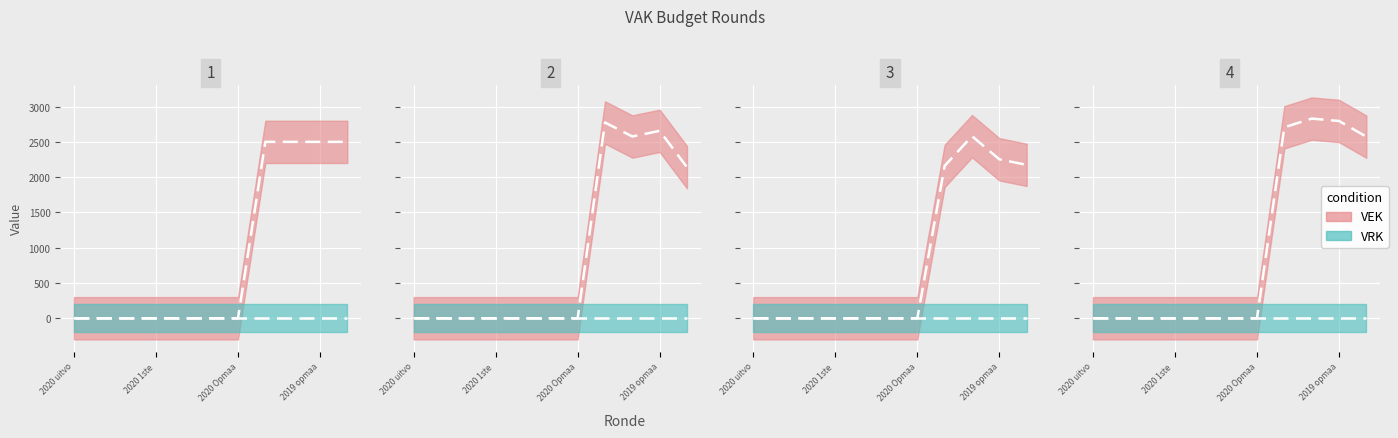

What is the value of the 9th point from the left?

2500